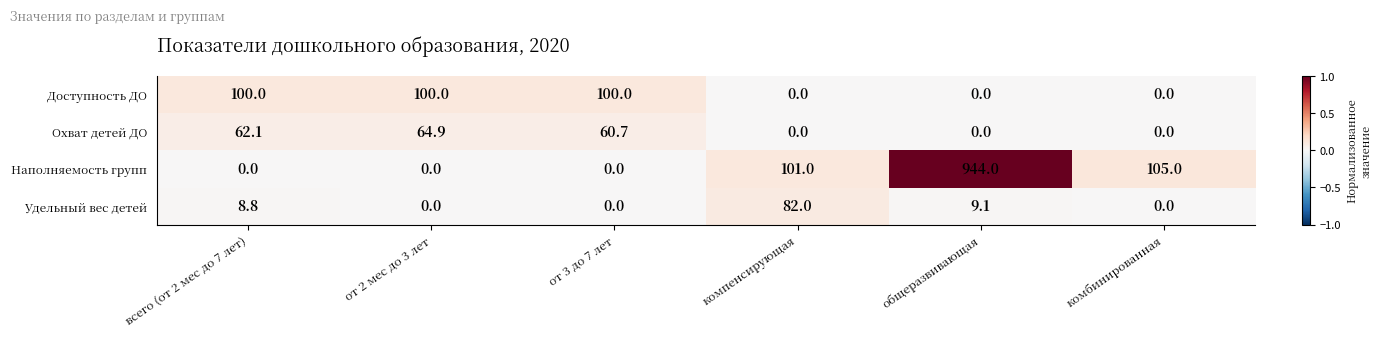

What is the sum of the Удельный вес детей values at компенсирующая and от 2 мес до 3 лет?

82.0